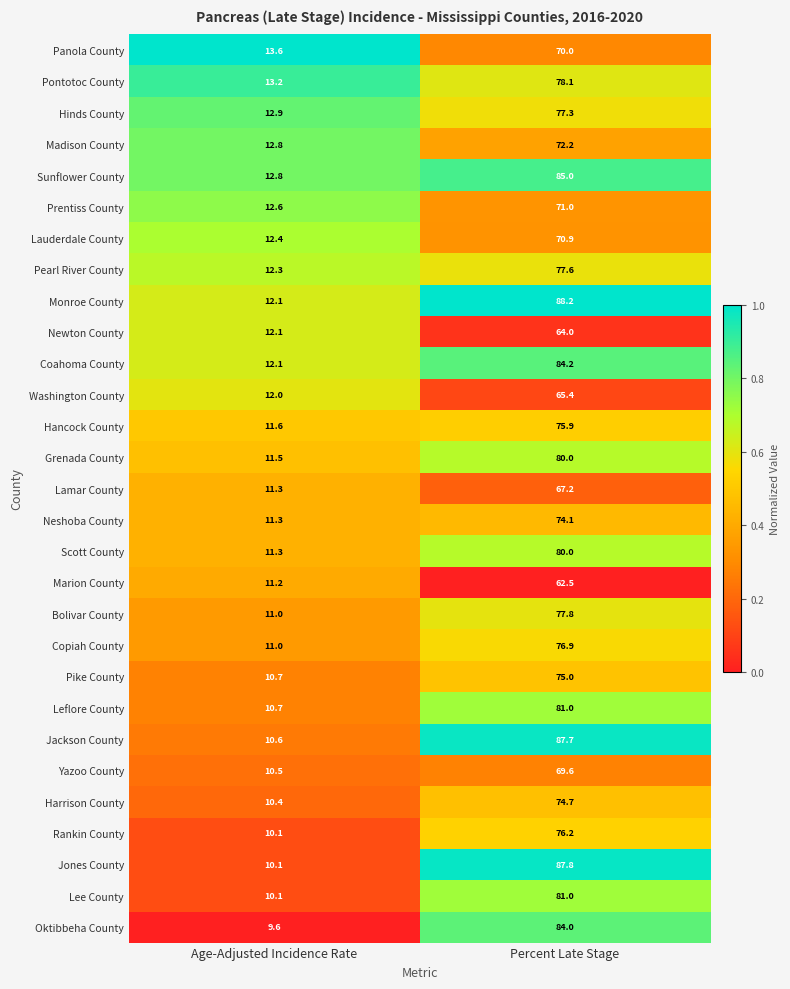

At which category is the sum across all series the highest?

Percent Late Stage